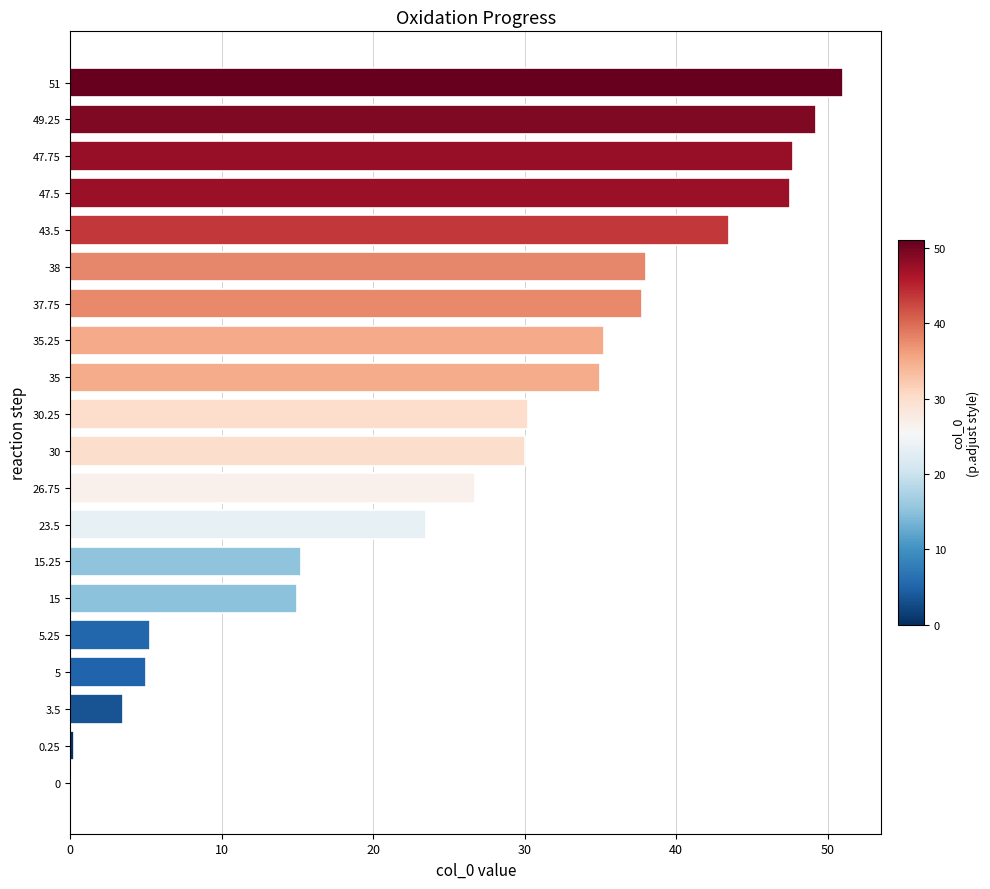

Is it true that the value at 5.25 is 5.2?

True